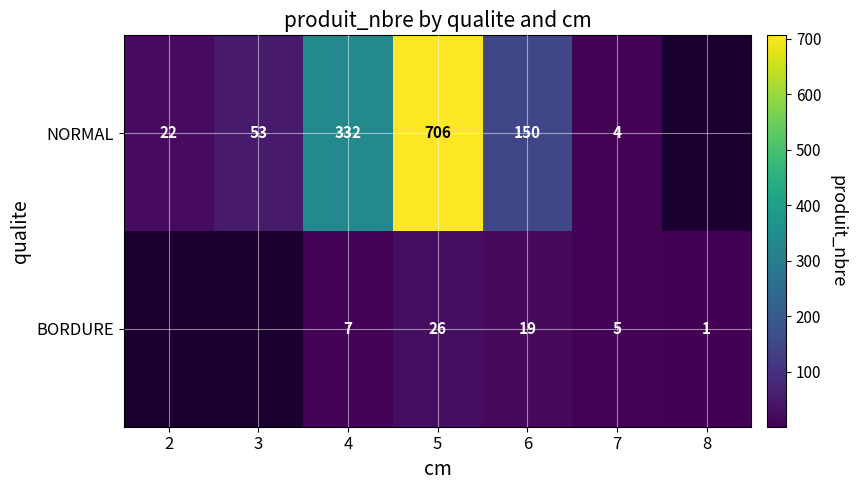

At which category does the chart reach its minimum across all series?

8